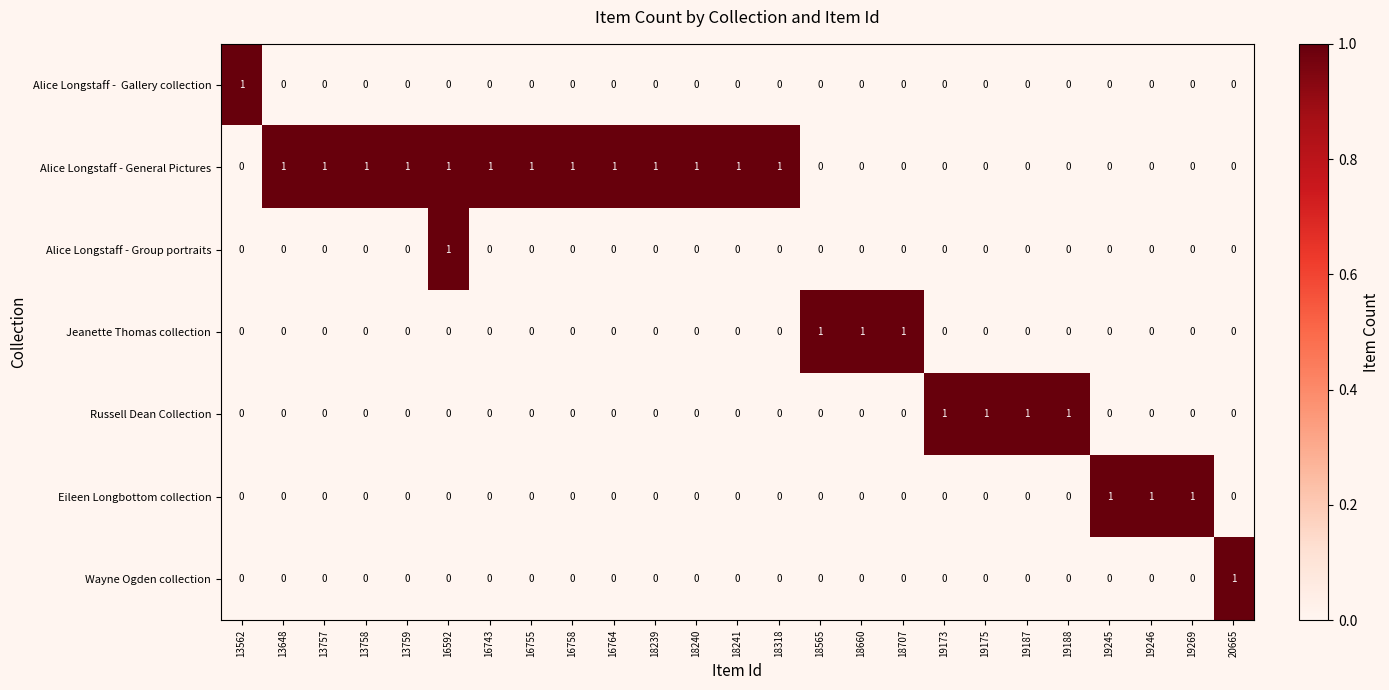

Which series has the largest total across all categories?

Alice Longstaff - General Pictures